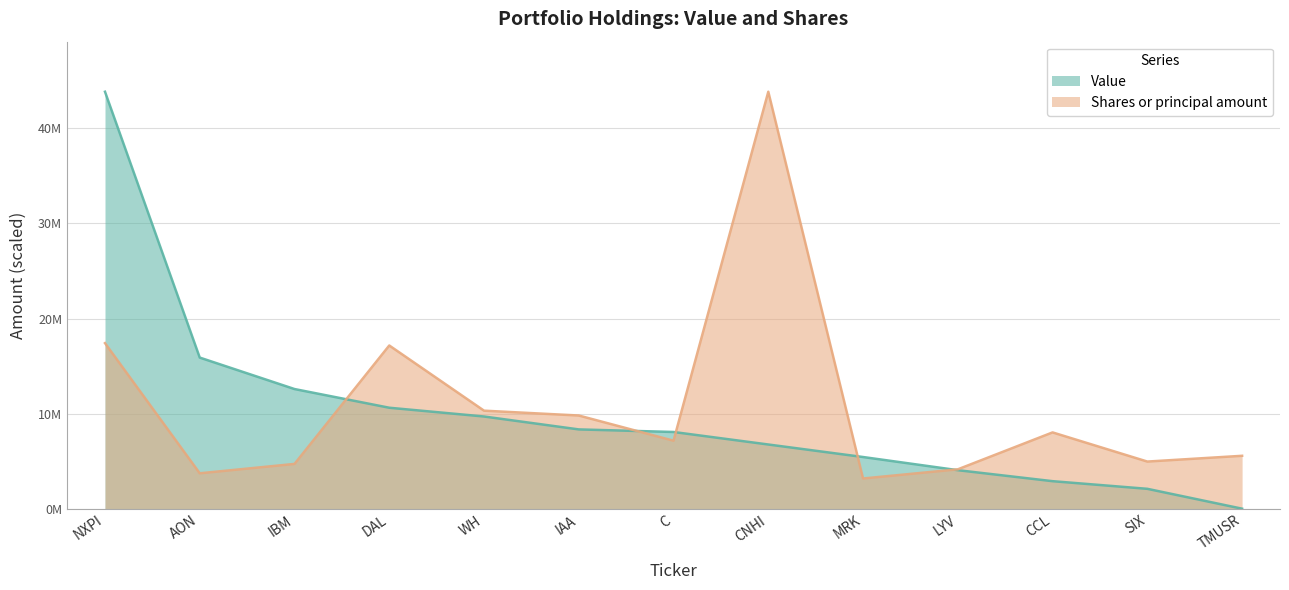

What is the label of the 12th point from the left?

SIX